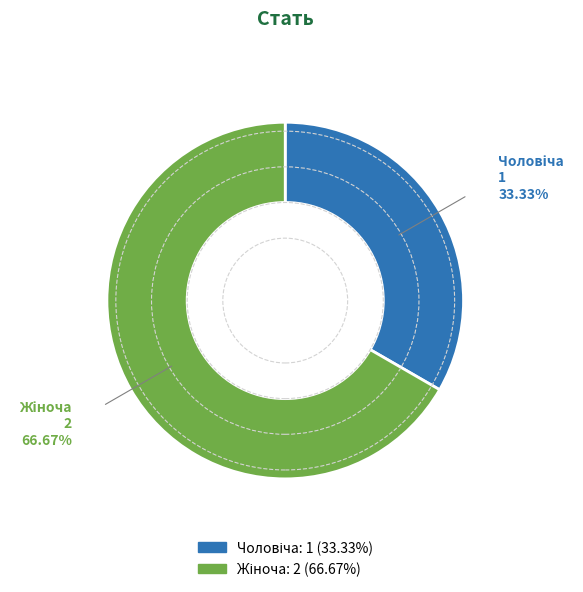

Is there any slice that represents more than half of the pie?

Yes